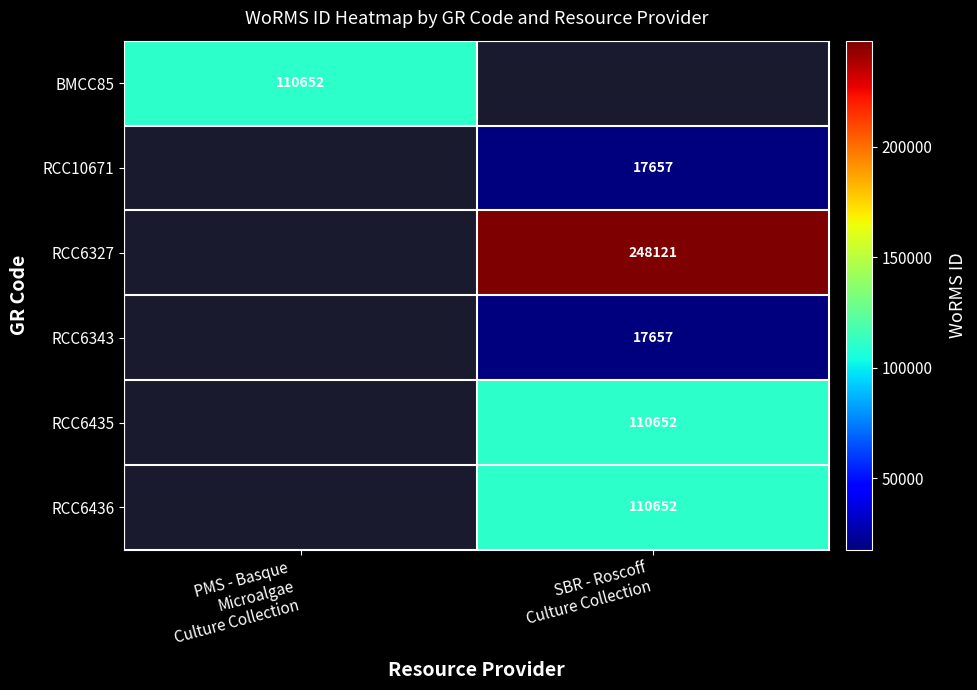

The RCC6435 series shows 110652.0 at SBR - Roscoff Culture Collection. True or false?

True